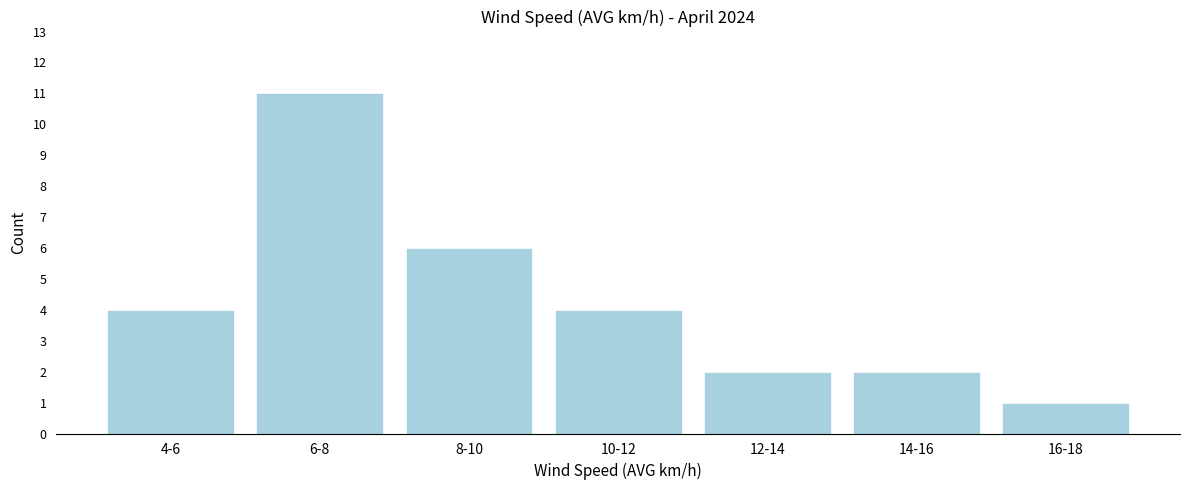

Reading left to right, what are all the values shown in this chart?

4	11	6	4	2	2	1